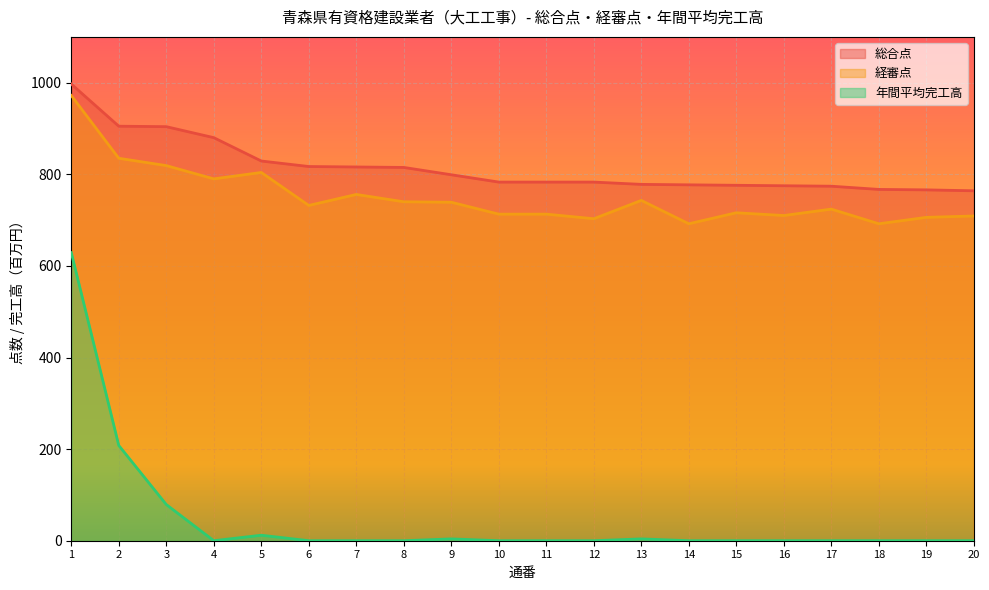

Which series has the largest total across all categories?

総合点